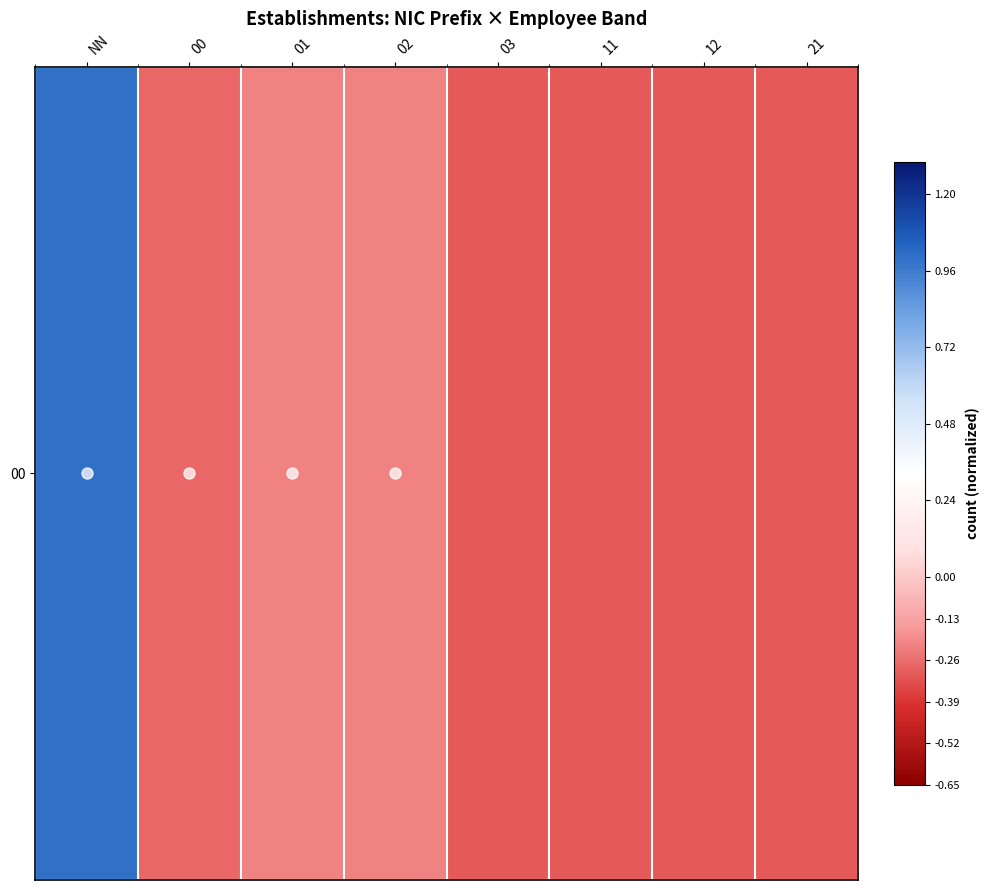

True or false: the data shows 0.7 at NN.

False